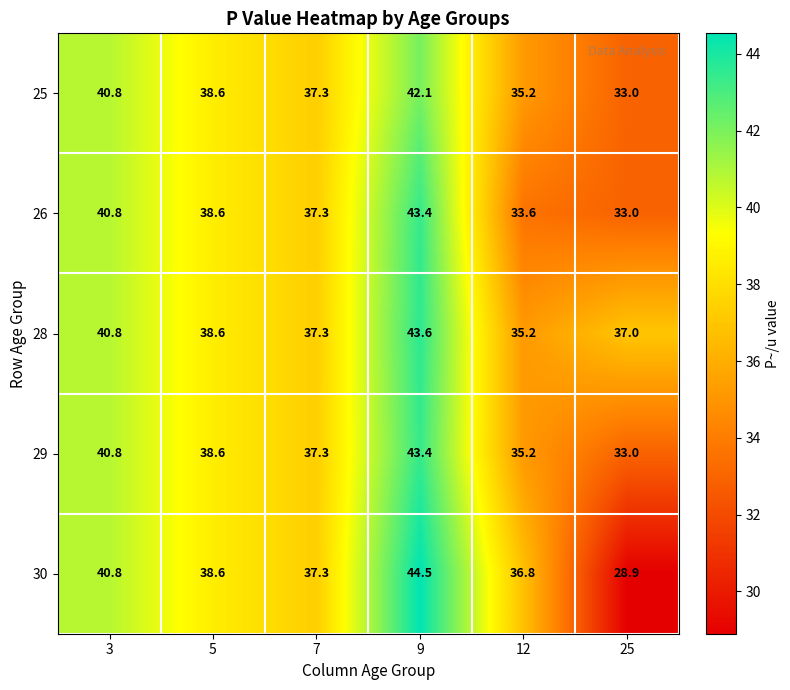

What is the difference between the highest and lowest values at 9?

2.4